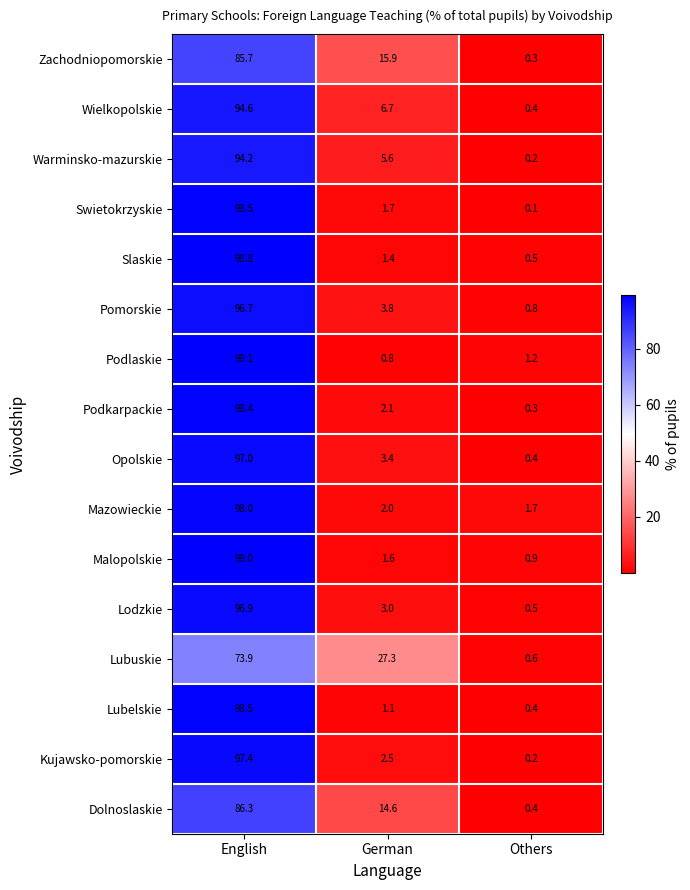

Which series has the largest total across all categories?

Zachodniopomorskie